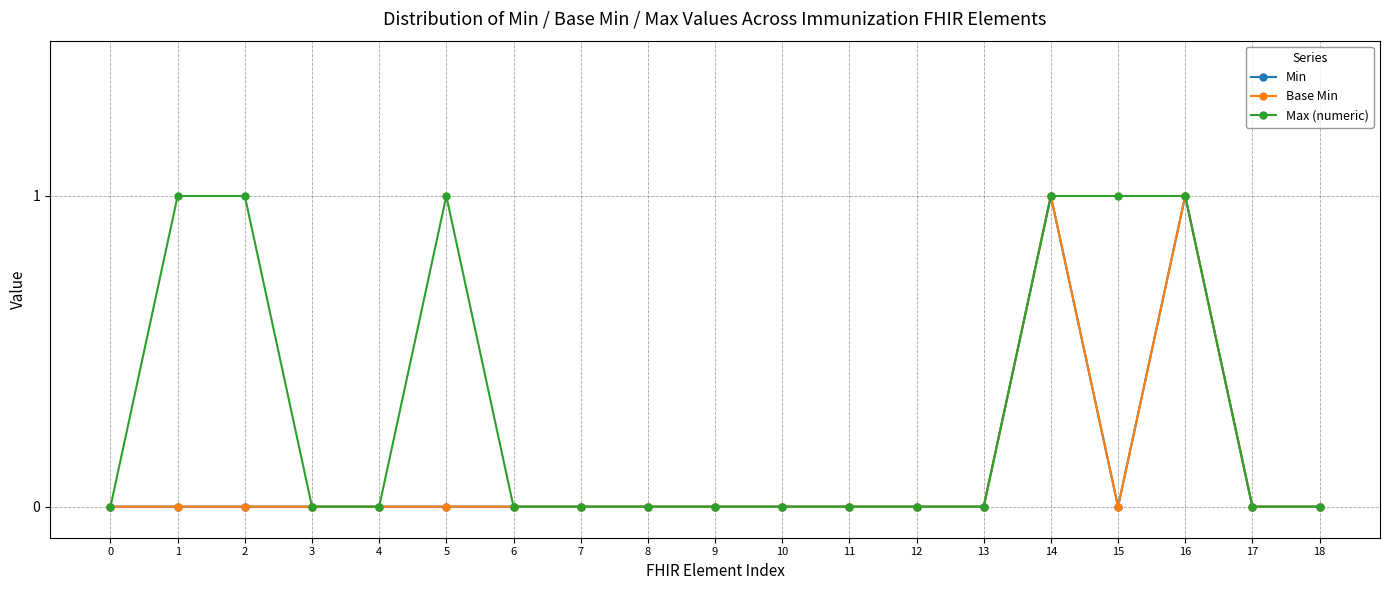

List the labels in order of Base Min value, smallest first.

0, 1, 2, 3, 4, 5, 6, 7, 8, 9, 10, 11, 12, 13, 15, 17, 18, 14, 16